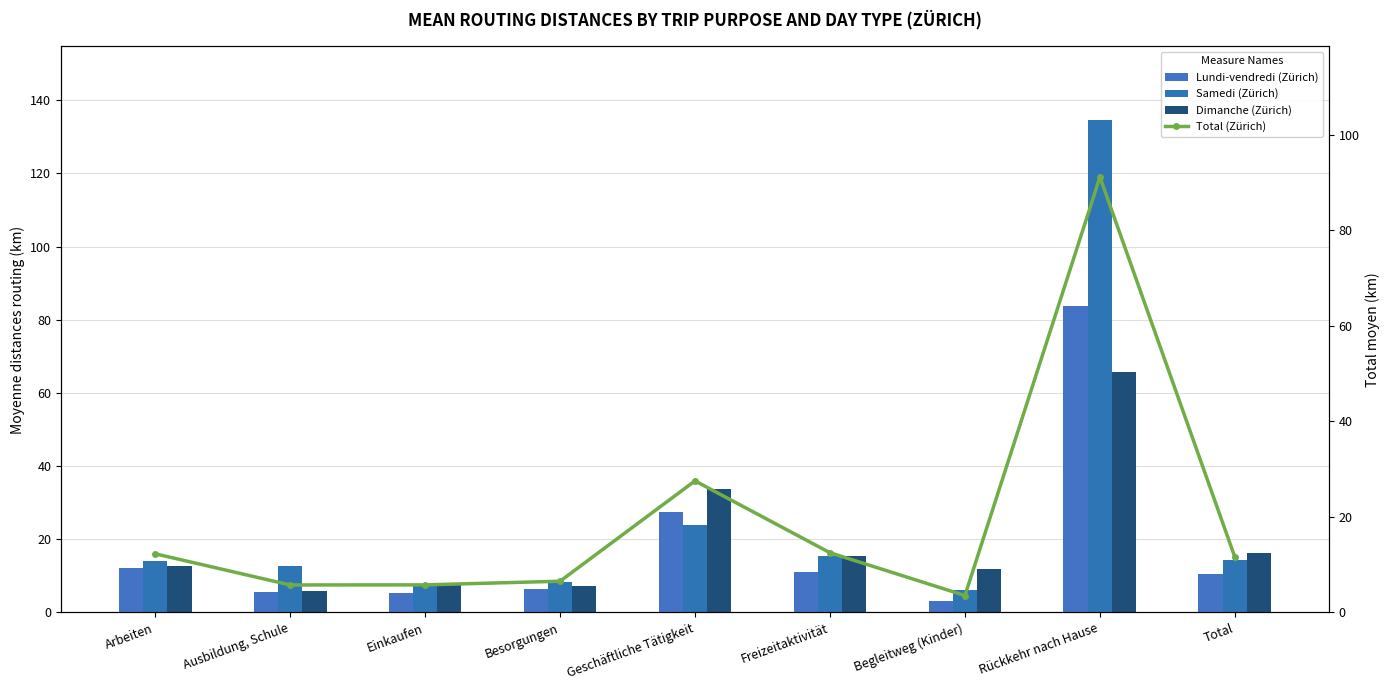

What is the difference between the second highest and minimum values in the Lundi-vendredi (Zürich) series?

24.4